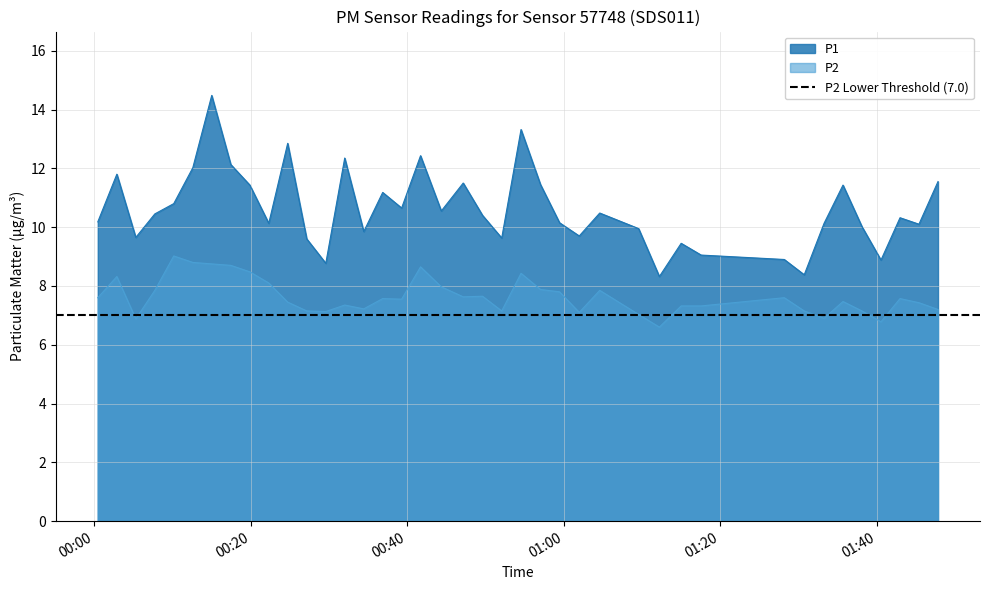

At how many categories does at least one series exceed 9?

35